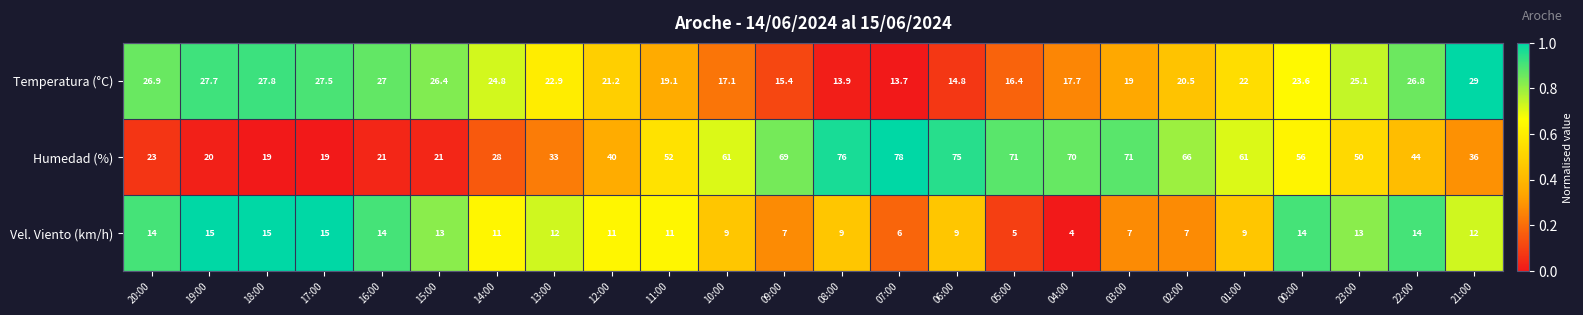

What is the average value of the Temperatura (°C) series?

21.9